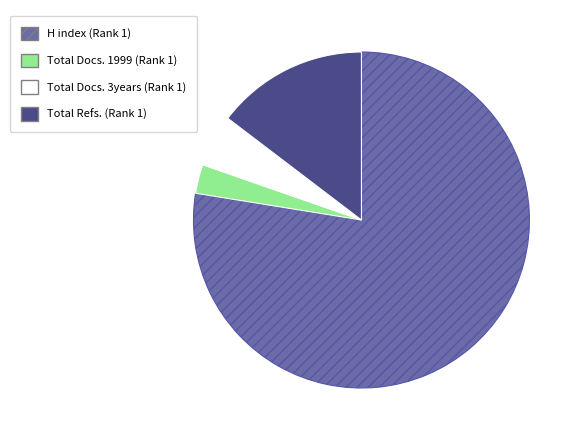

Which category accounts for the majority?

H index (Rank 1)